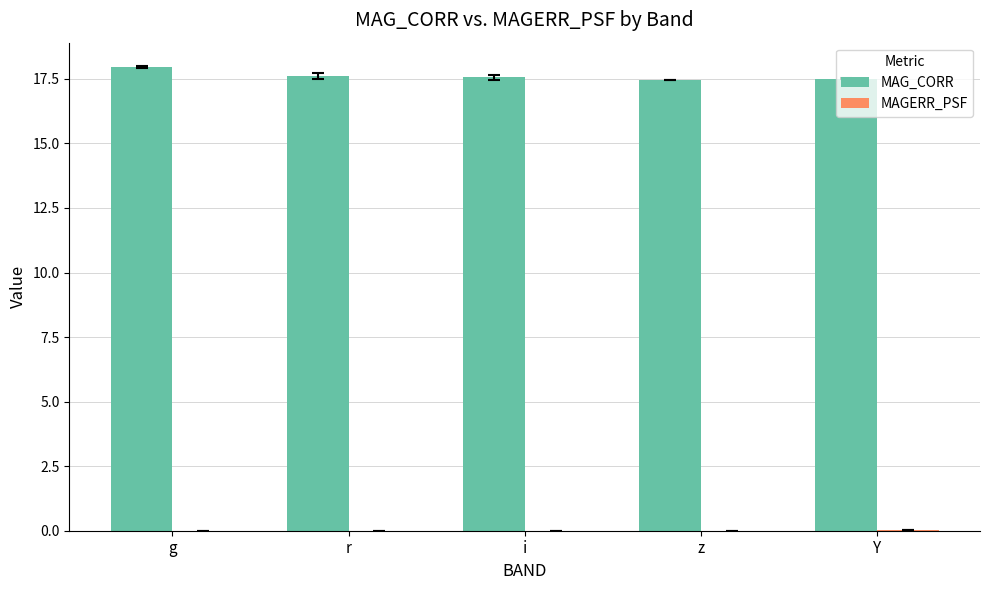

Which series has the largest range (max minus min)?

MAG_CORR